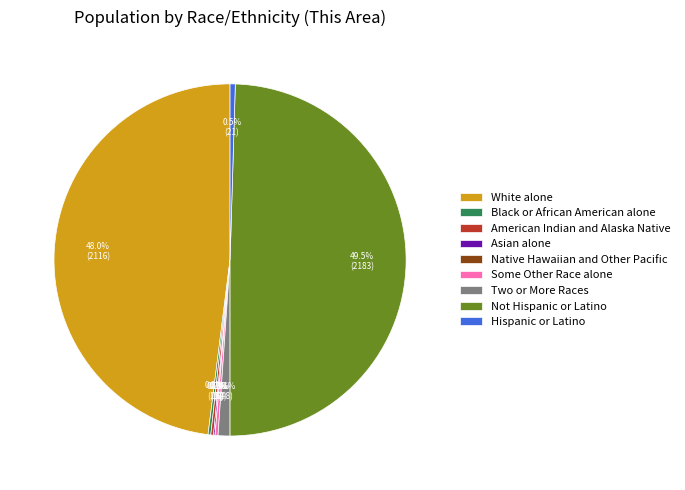

How many segments does this pie chart have?

9